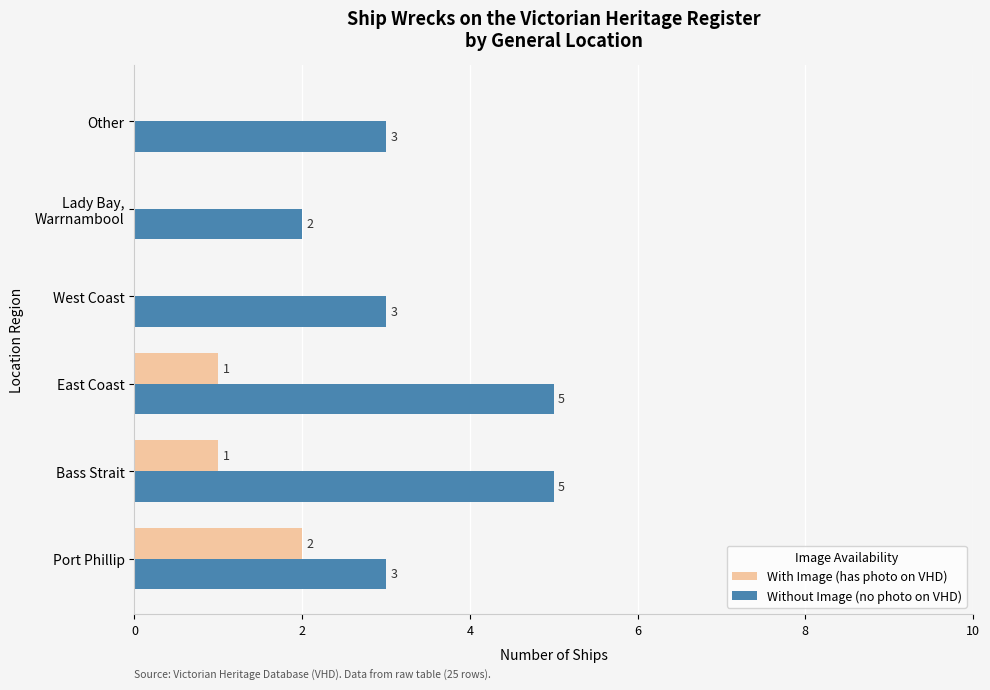

Between Port Phillip and East Coast, which series saw the biggest shift?

Without Image (no photo on VHD)